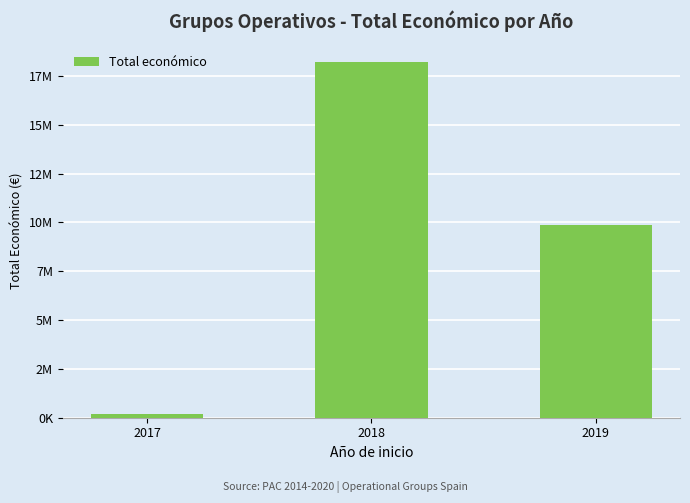

Does the chart contain any negative values?

No